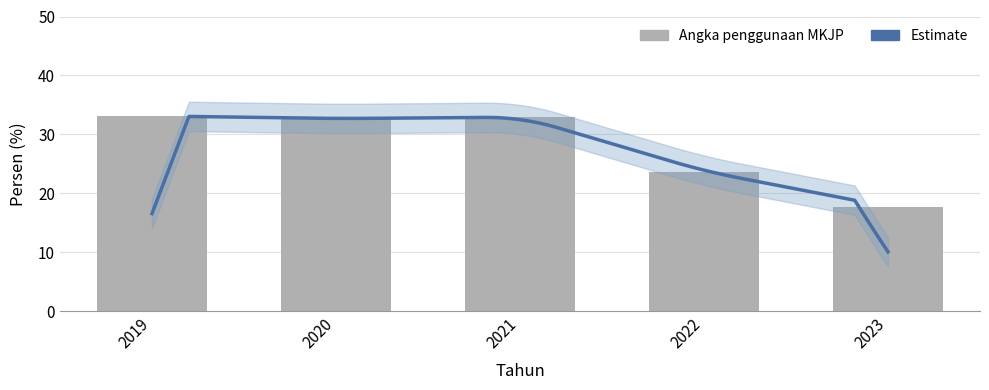

Are the bars grouped side by side (vs. stacked)?

No